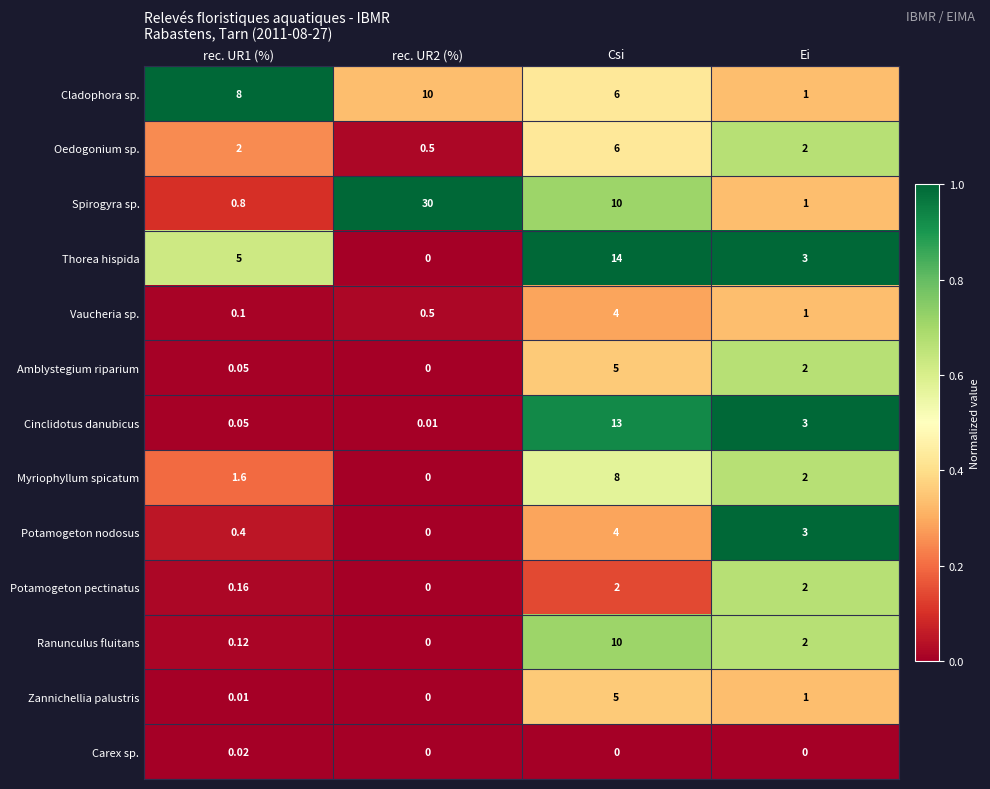

What is the spread (max minus min) of values at Ei?

3.0